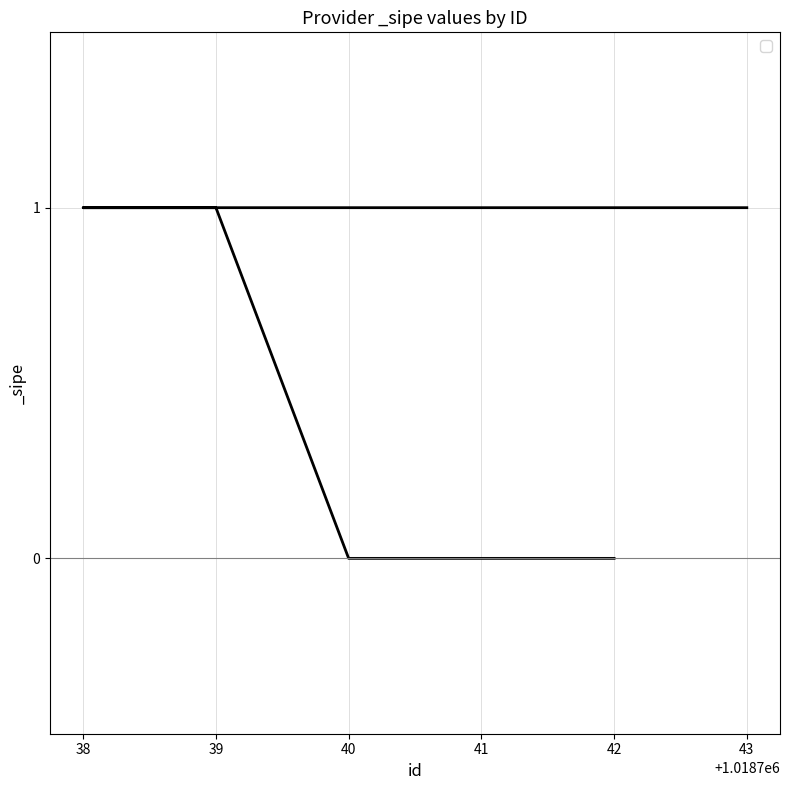

What is the label of the 4th point from the right?

38